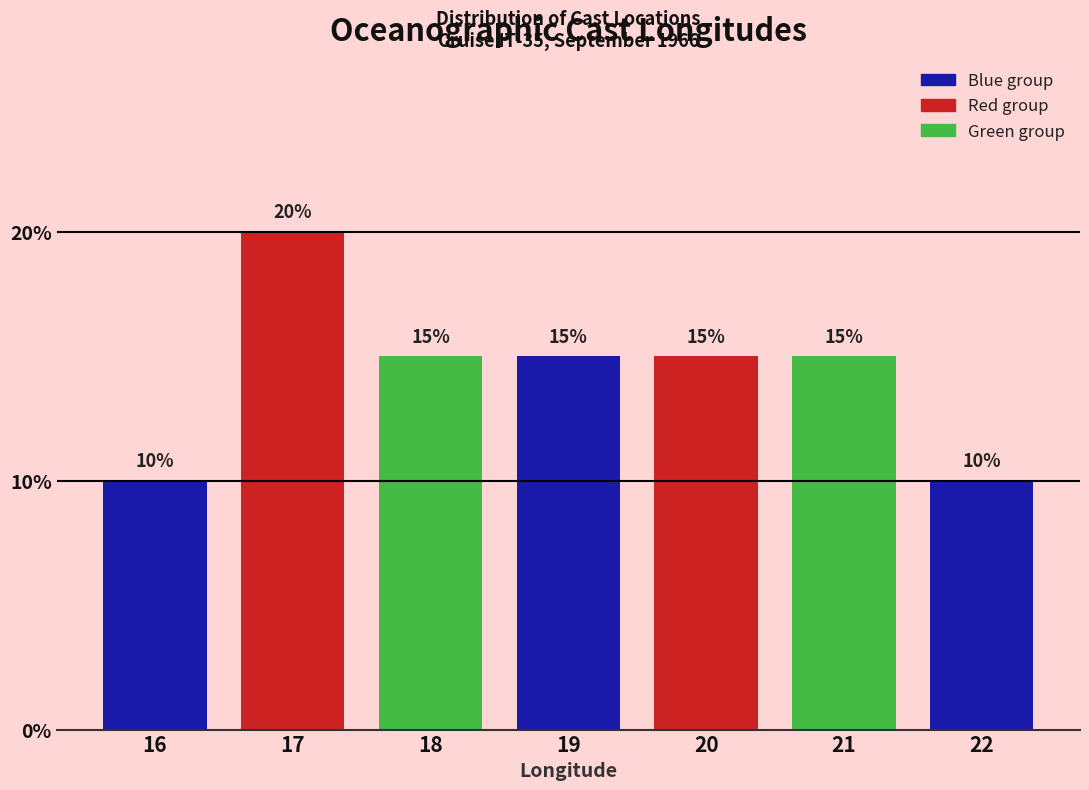

Reading left to right, transcribe all the data shown in this chart.

16=10	17=20	18=15	19=15	20=15	21=15	22=10